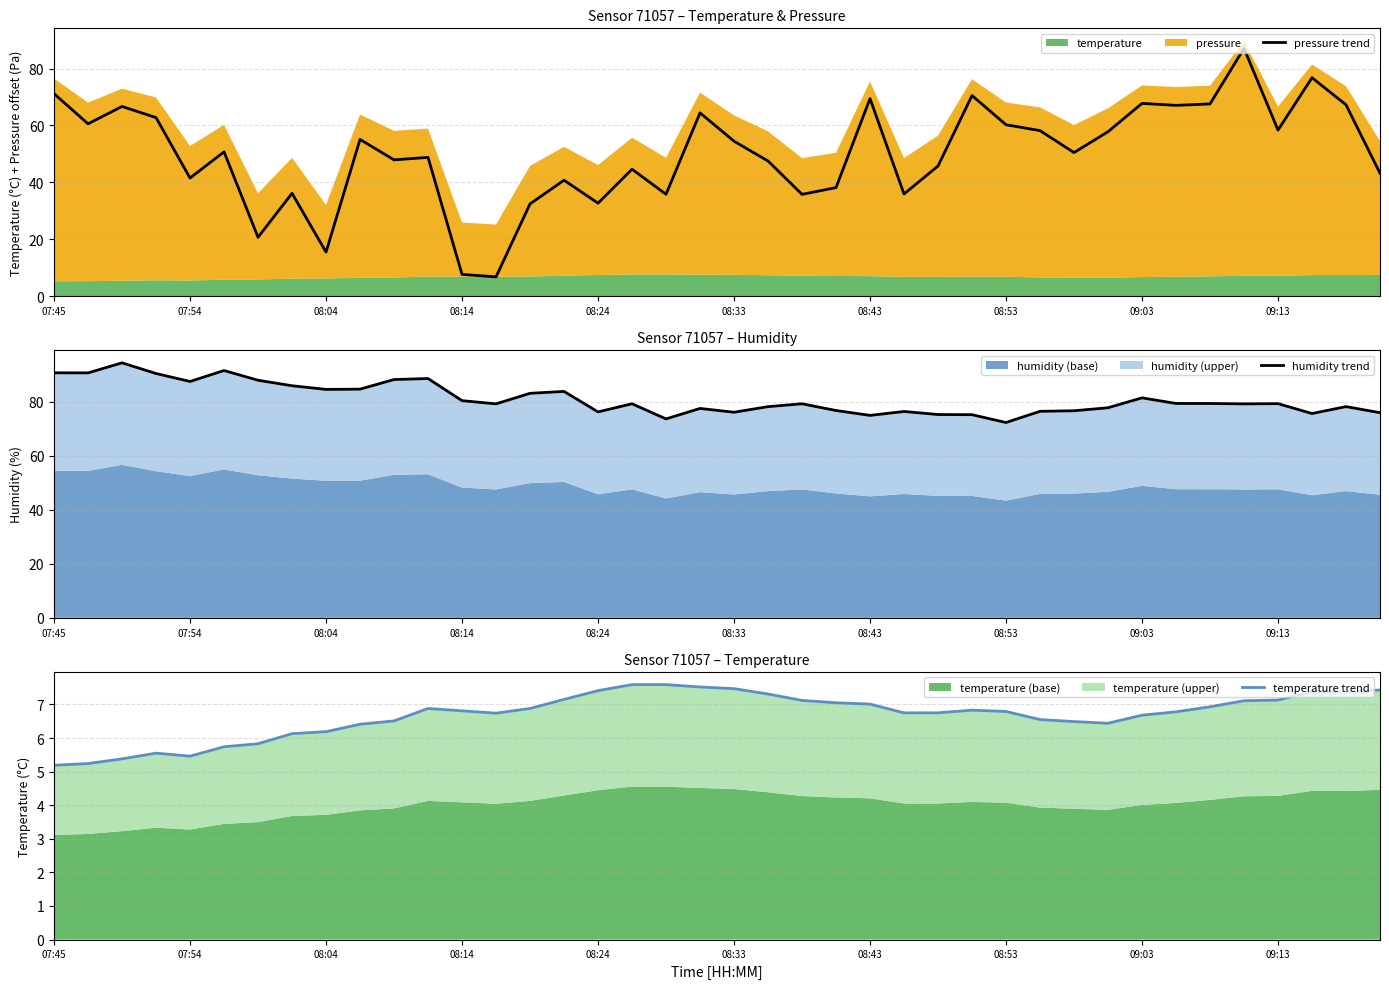

True or false: pressure trend has a value of 45.4 at 07:45.

False